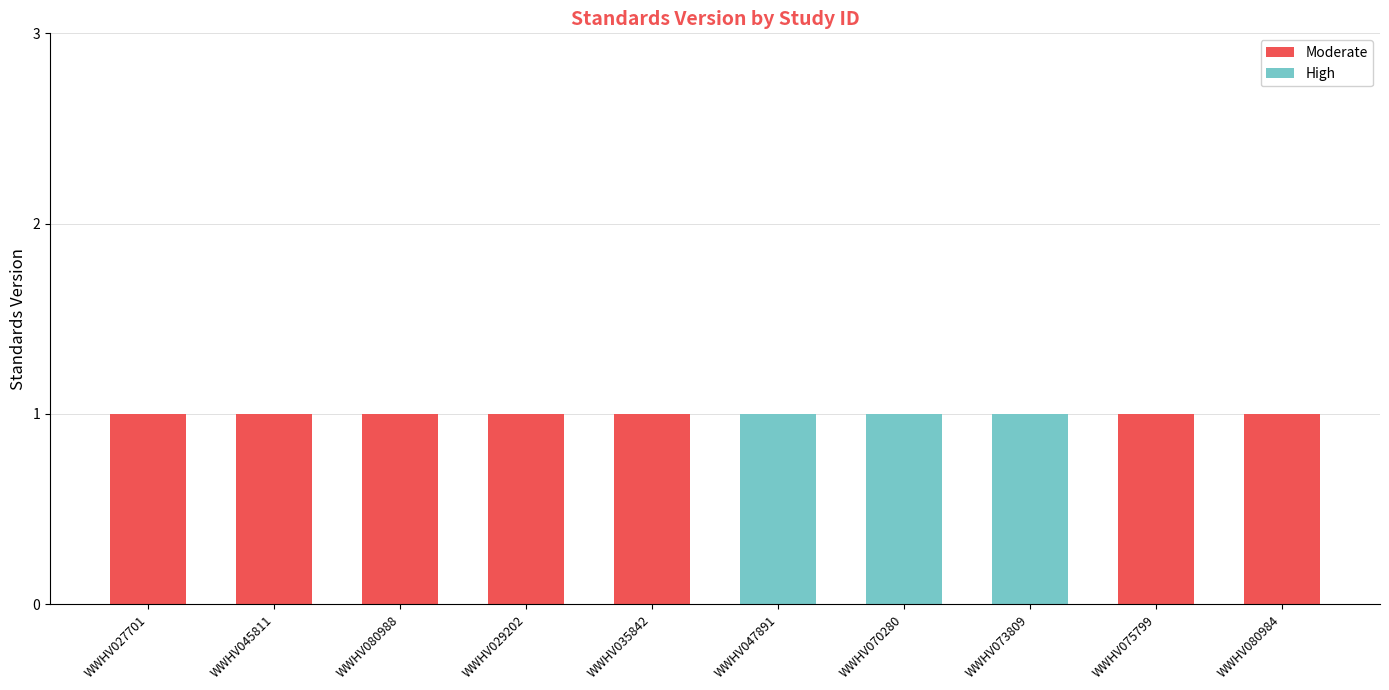

Is it true that Moderate equals 2 at WWHV029202?

False